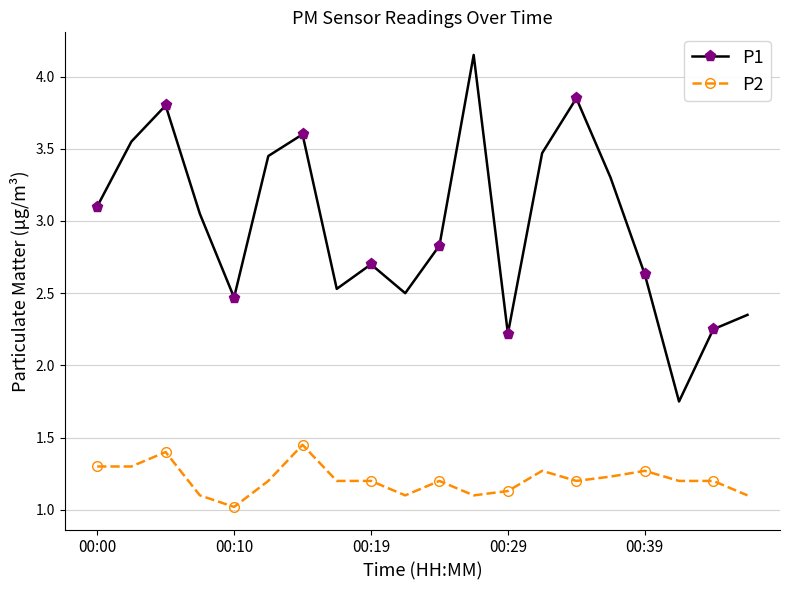

How many lines are shown in the chart?

2